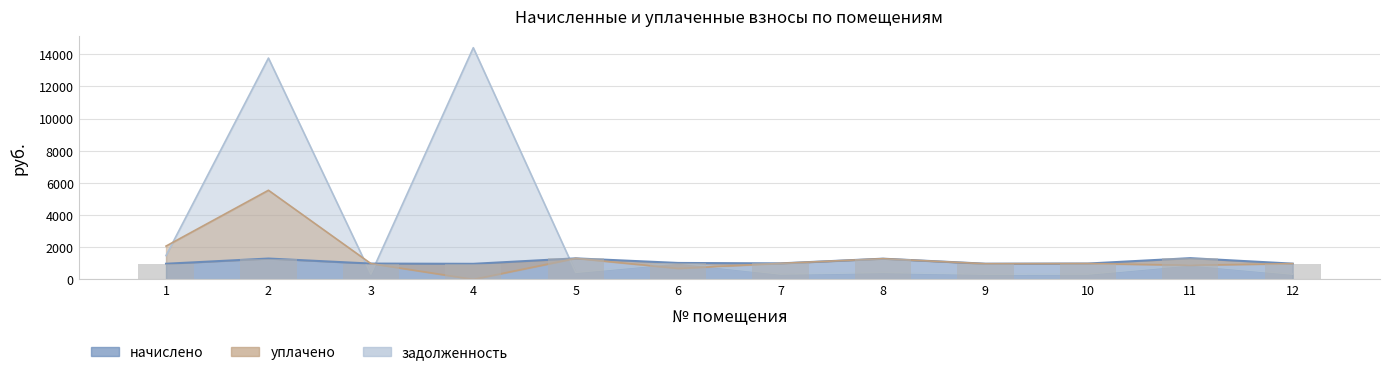

Rank the series by their maximum value, from highest to lowest.

задолженность, уплачено, начислено